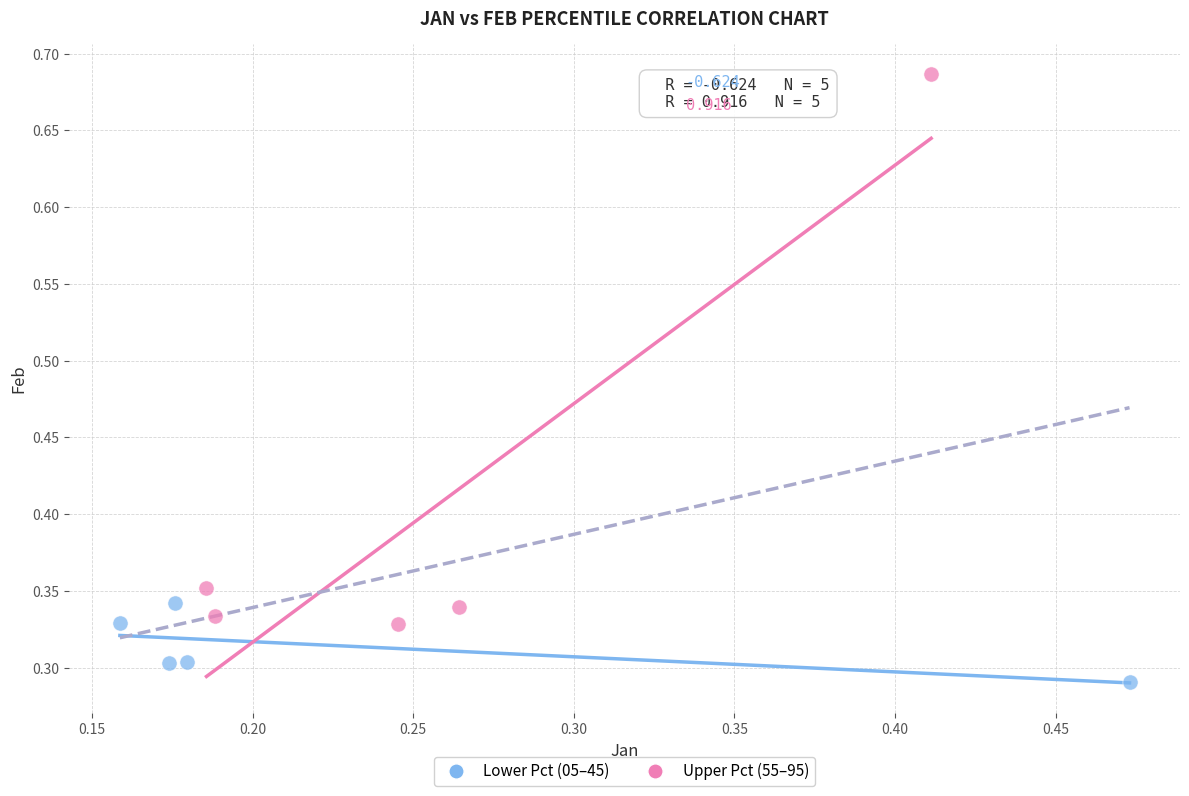

What are all the series names shown in the legend?

Lower Pct (05–45), Upper Pct (55–95)